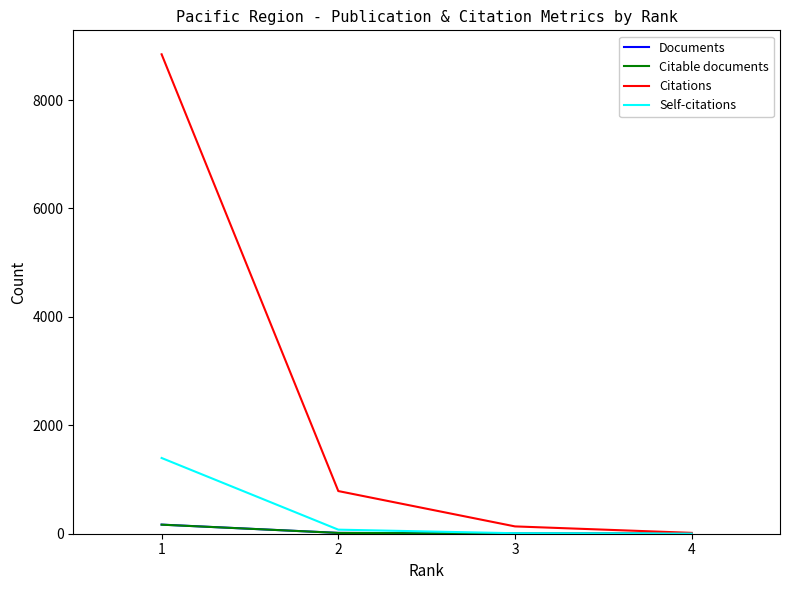

Which series has the widest spread of values?

Citations